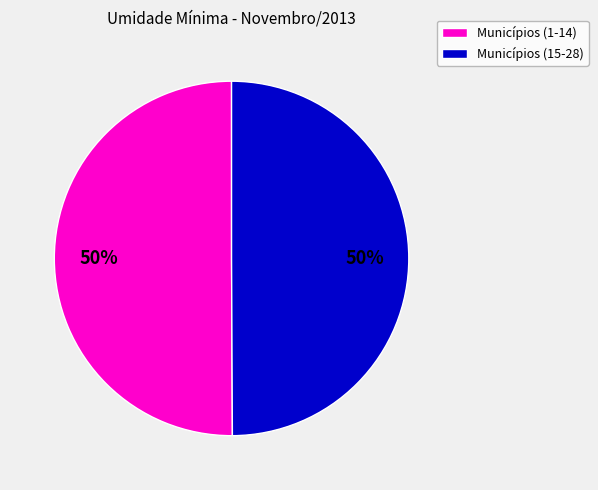

How many segments does this pie chart have?

2